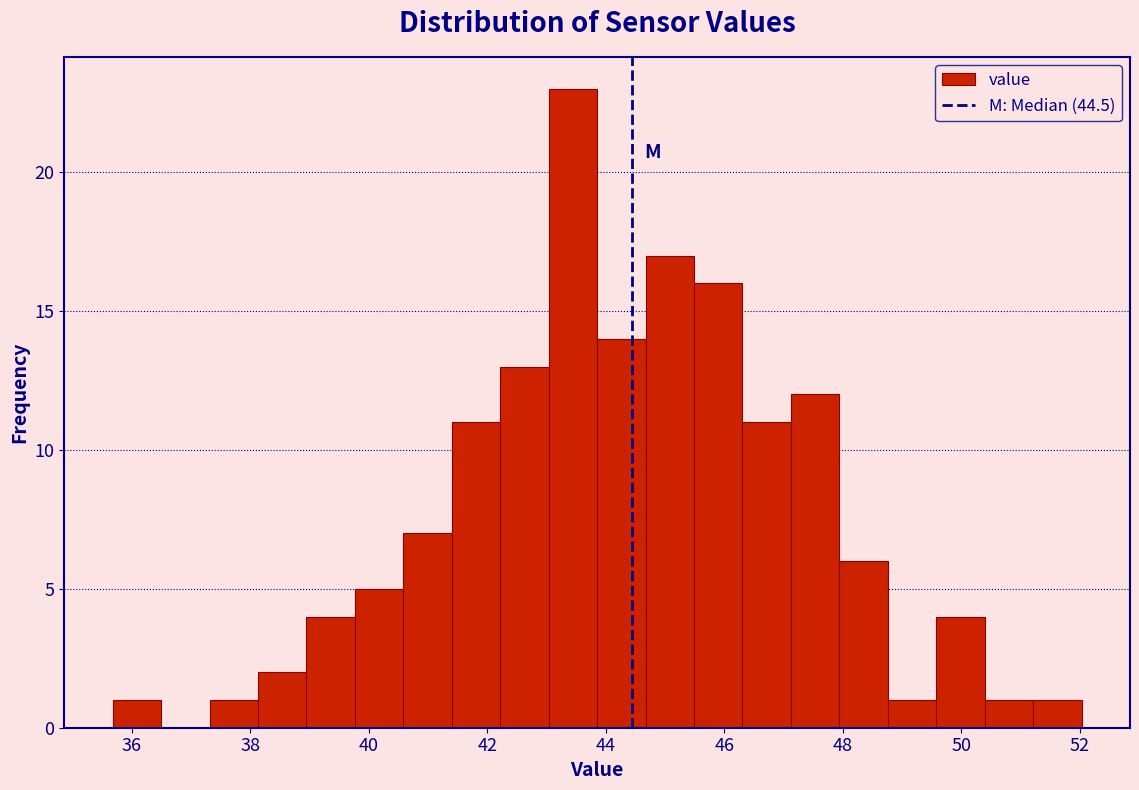

Reading left to right, list every bar in this chart as the range it spans on the x-axis followed by its height. Neither the bar edges nor the heights are printed on the chart, so give them approximately, as read against the axes.

35.6 to 36.4: 1
36.4 to 37.4: 0
37.4 to 38.2: 1
38.2 to 39.0: 2
39.0 to 39.8: 4
39.8 to 40.6: 5
40.6 to 41.4: 7
41.4 to 42.2: 11
42.2 to 43.0: 13
43.0 to 43.8: 23
43.8 to 44.6: 14
44.6 to 45.4: 17
45.4 to 46.4: 16
46.4 to 47.2: 11
47.2 to 48.0: 12
48.0 to 48.8: 6
48.8 to 49.6: 1
49.6 to 50.4: 4
50.4 to 51.2: 1
51.2 to 52.0: 1